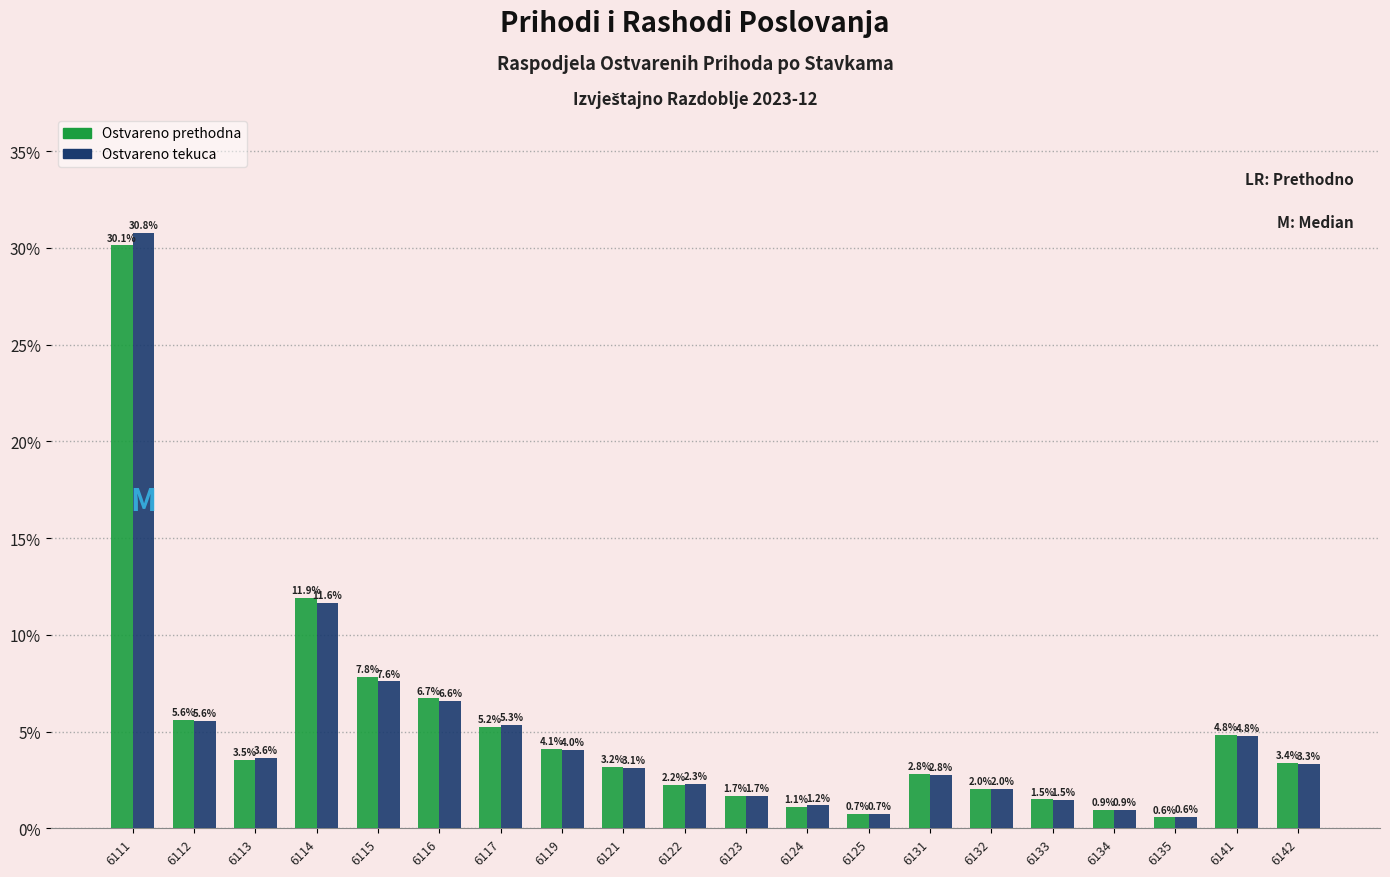

Reading left to right, transcribe all the data shown in this chart.

Ostvareno prethodna: 6111=30.1	6112=5.6	6113=3.5	6114=11.9	6115=7.8	6116=6.7	6117=5.2	6119=4.1	6121=3.2	6122=2.2	6123=1.7	6124=1.1	6125=0.7	6131=2.8	6132=2.0	6133=1.5	6134=0.9	6135=0.6	6141=4.8	6142=3.4
Ostvareno tekuca: 6111=30.8	6112=5.6	6113=3.6	6114=11.6	6115=7.6	6116=6.6	6117=5.3	6119=4.0	6121=3.1	6122=2.3	6123=1.7	6124=1.2	6125=0.7	6131=2.8	6132=2.0	6133=1.5	6134=0.9	6135=0.6	6141=4.8	6142=3.3